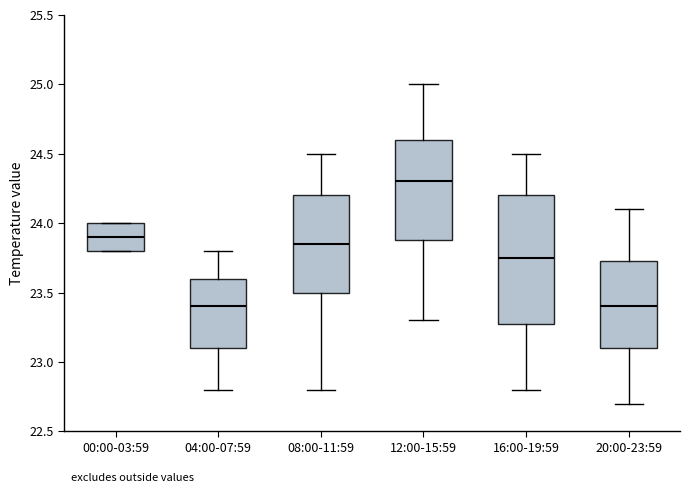

Reading left to right, read every box against the y-axis: the position of its median line, the range the box covers, and the ends of its whiskers. The values are not printed on the chart, so give them approximately, as read against the axis.

00:00-03:59: median 23.90, box 23.80 to 24.00, whiskers 23.80 to 24.00
04:00-07:59: median 23.40, box 23.10 to 23.60, whiskers 22.80 to 23.80
08:00-11:59: median 23.85, box 23.50 to 24.20, whiskers 22.80 to 24.50
12:00-15:59: median 24.30, box 23.90 to 24.60, whiskers 23.30 to 25.00
16:00-19:59: median 23.75, box 23.30 to 24.20, whiskers 22.80 to 24.50
20:00-23:59: median 23.40, box 23.10 to 23.75, whiskers 22.70 to 24.10